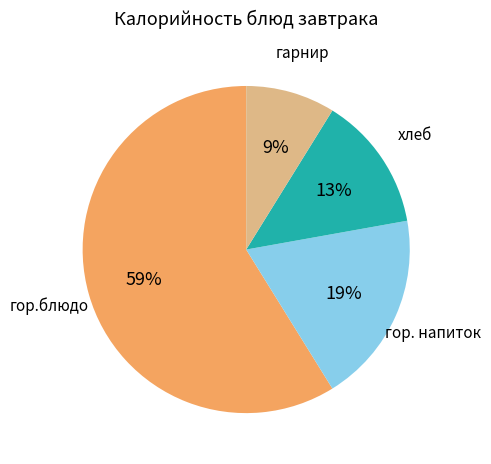

To the nearest percent, what is the average slice percentage?

25%